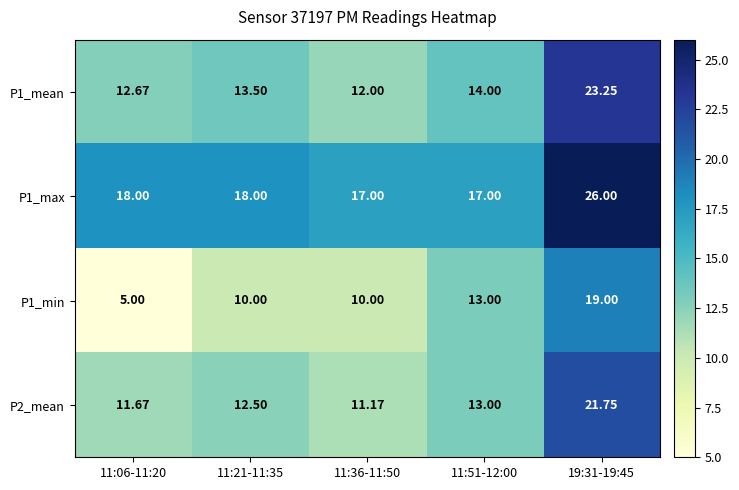

Is the value of P1_mean at 11:06-11:20 greater than the value of P1_min at 11:36-11:50?

Yes